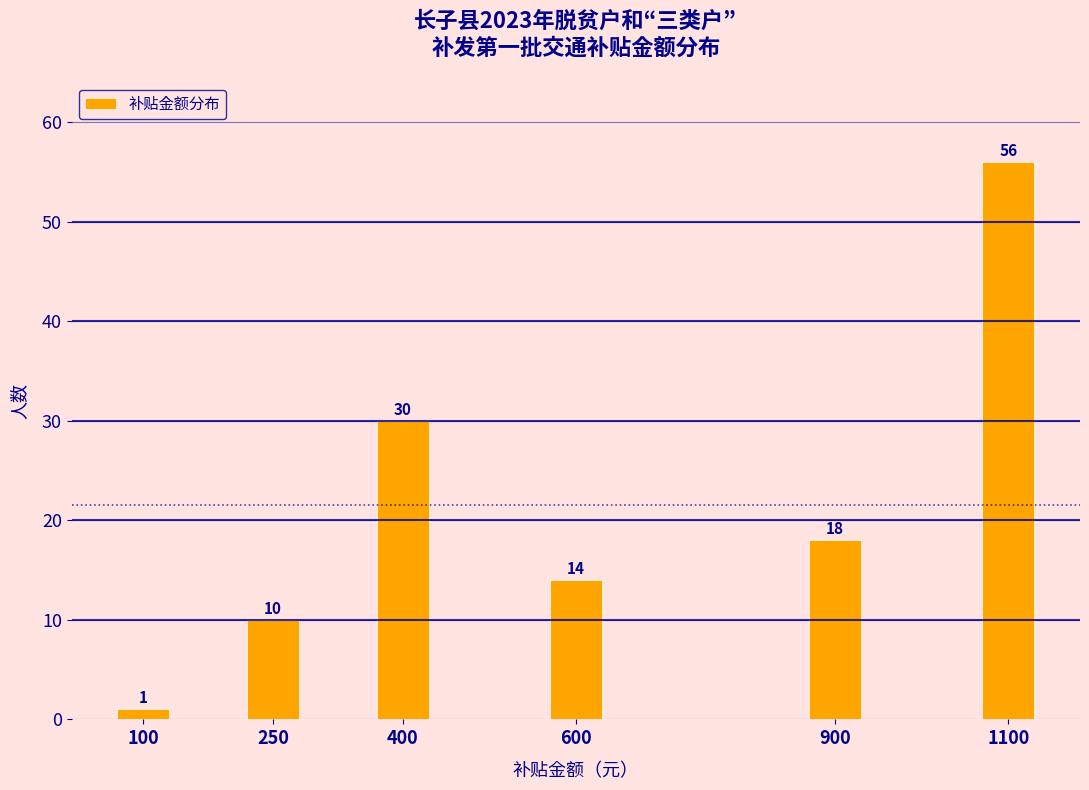

Reading left to right, what are all the values shown in this chart?

100=1	250=10	400=30	600=14	900=18	1100=56